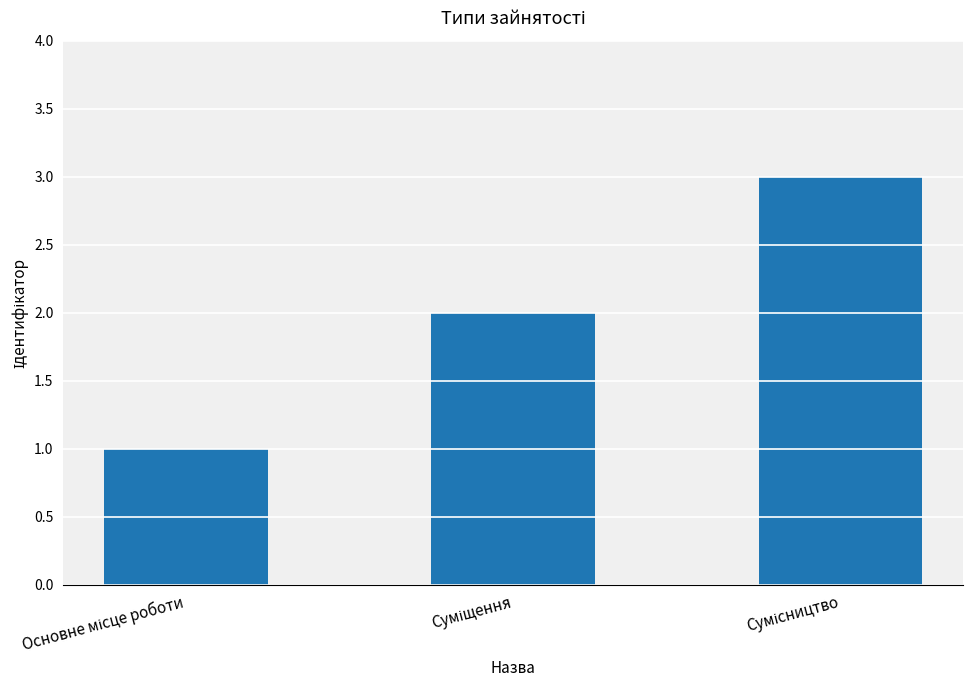

What is the maximum value shown in the chart?

3